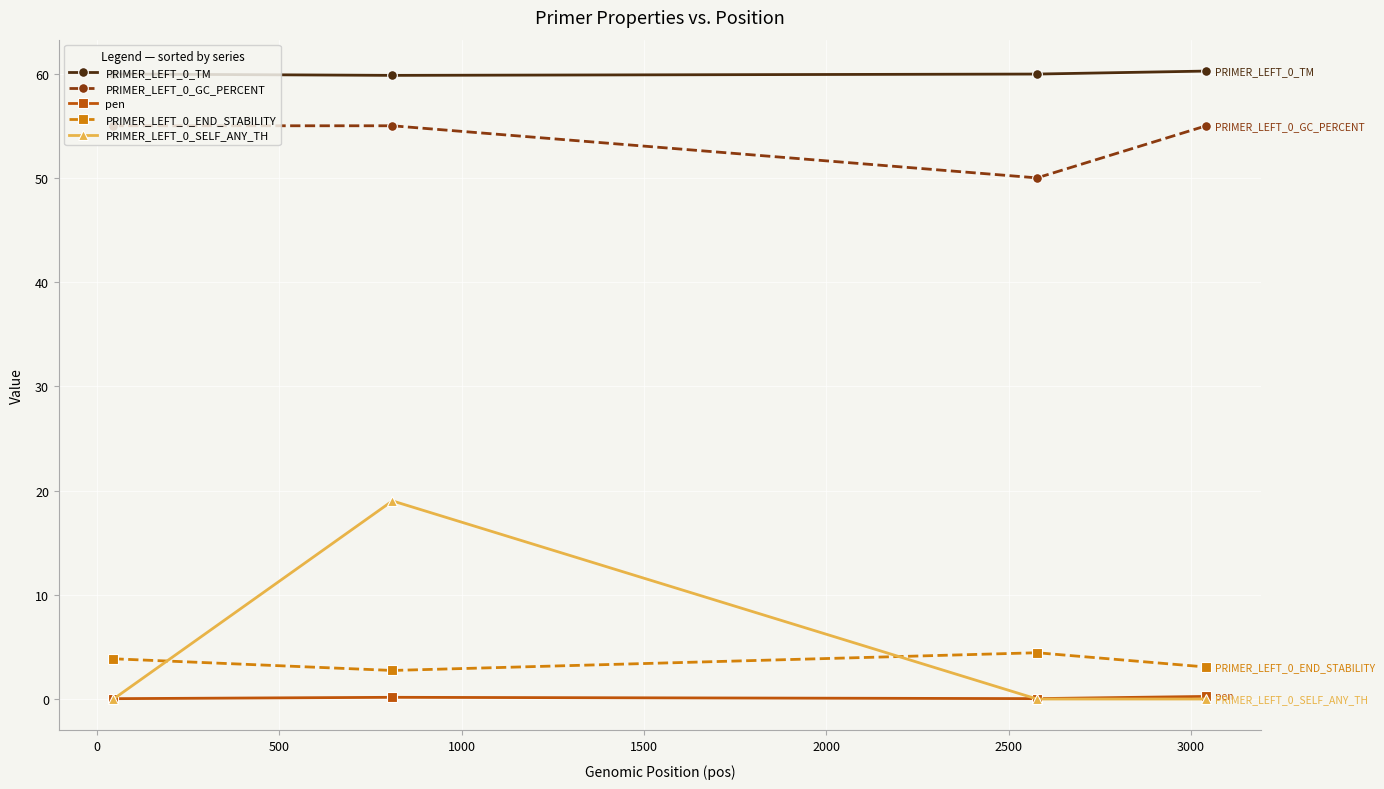

At how many categories does at least one series exceed 48?

4